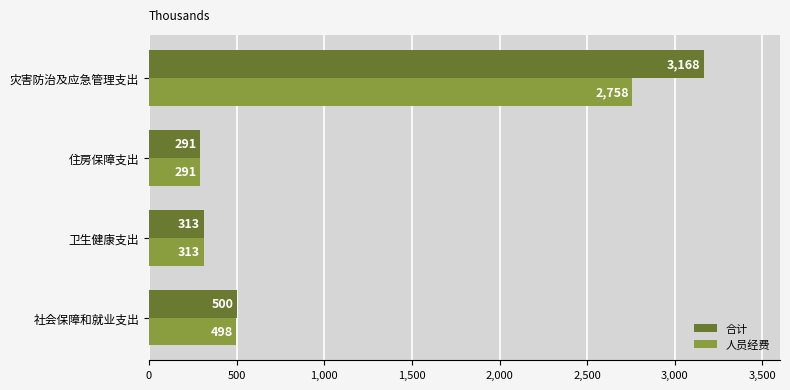

The 人员经费 series shows 4909.1 at 灾害防治及应急管理支出. True or false?

False